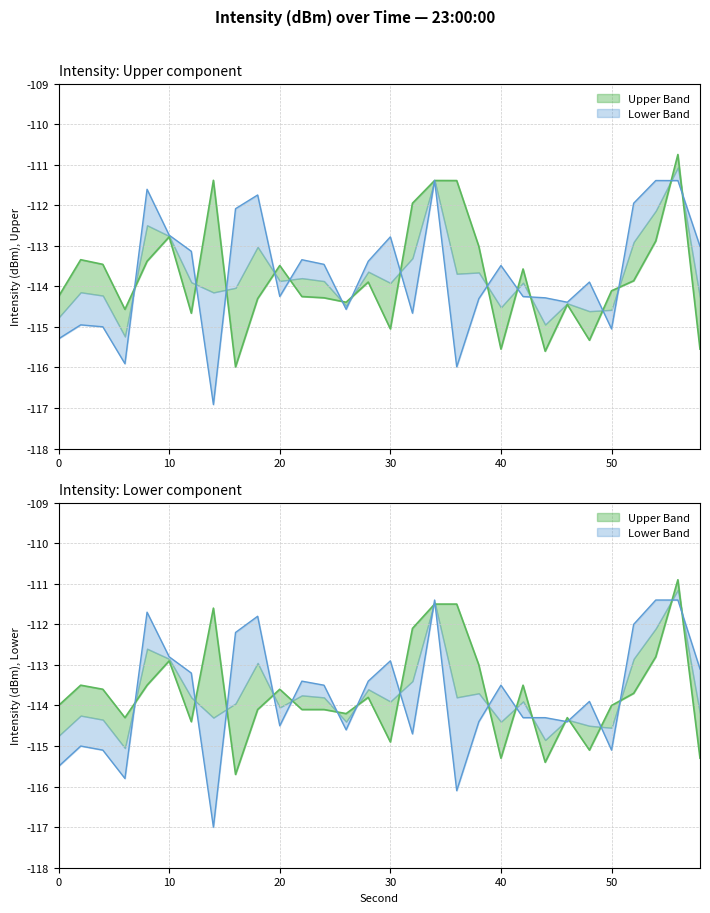

What is the total value across all series at 52?

-225.8